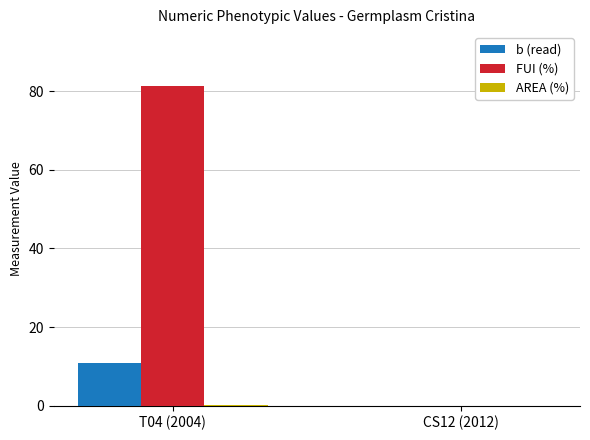

Which series changed the most between T04 (2004) and CS12 (2012)?

FUI (%)